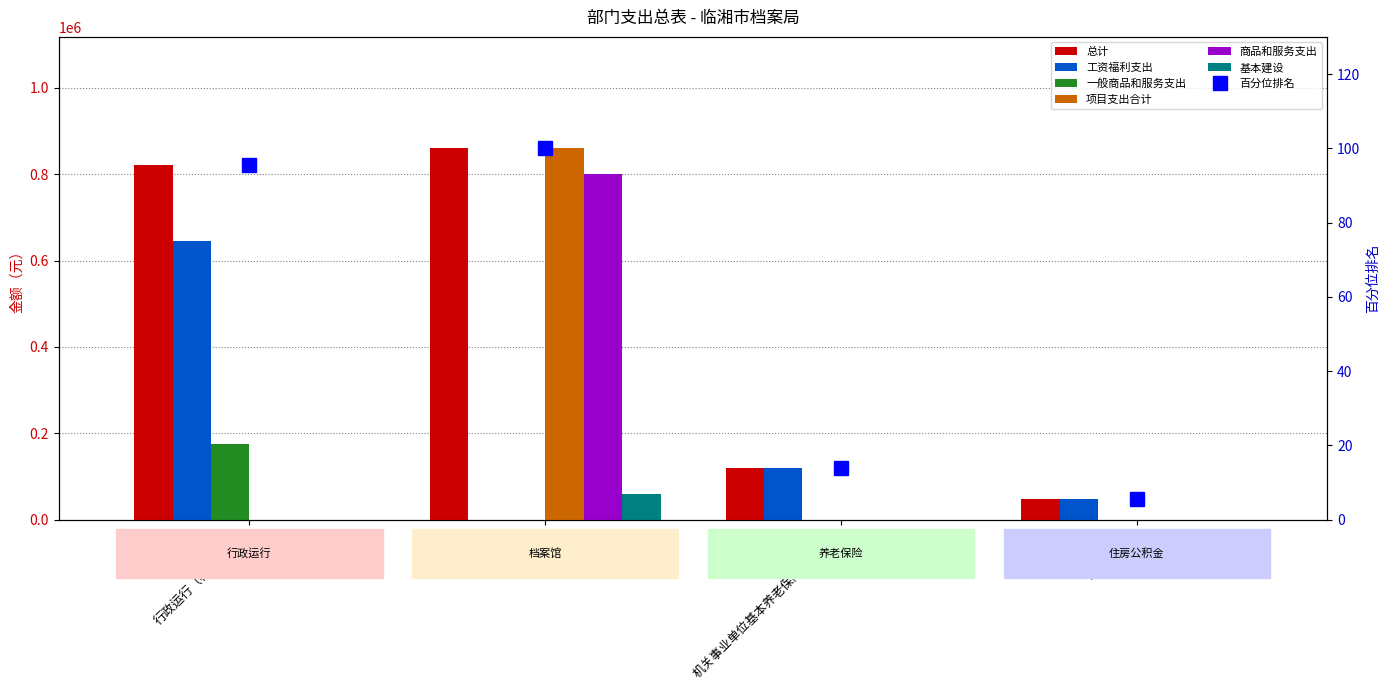

Count the number of categories in the chart.

4